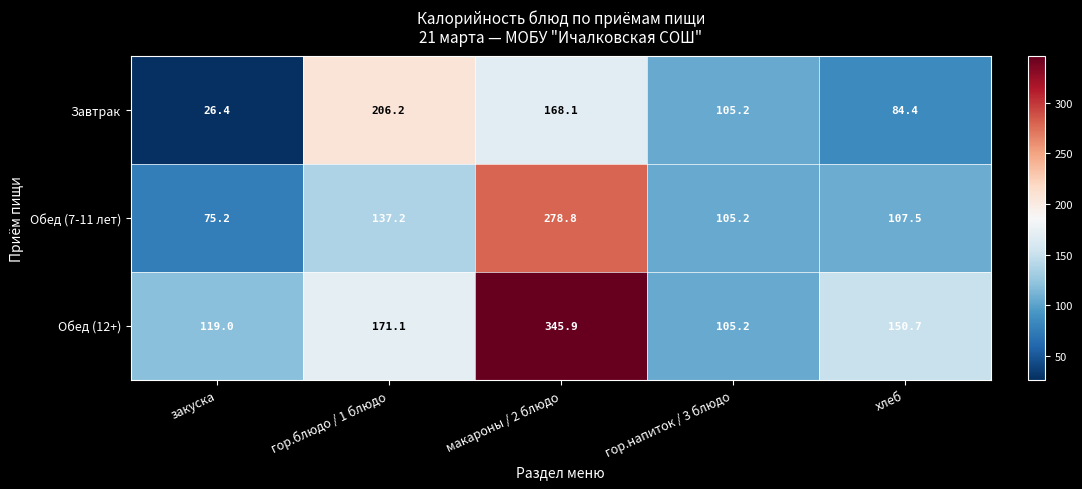

Is it true that Завтрак equals 140.5 at гор.напиток / 3 блюдо?

False